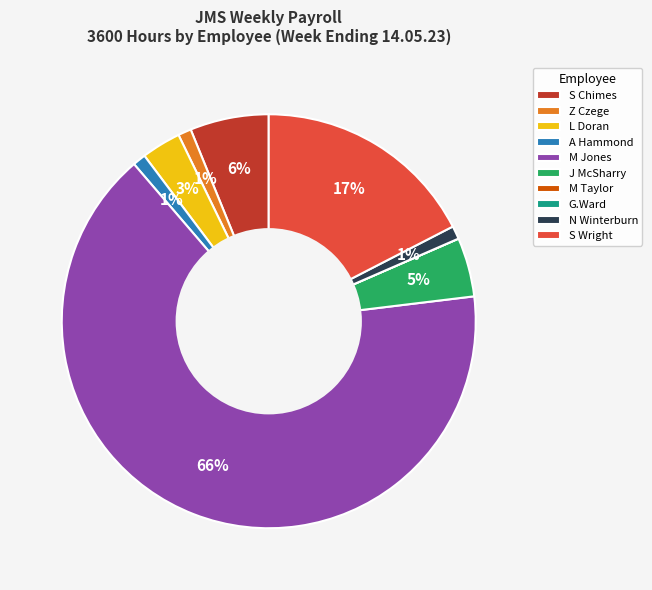

Combined, do J McSharry and A Hammond account for over 50%?

No